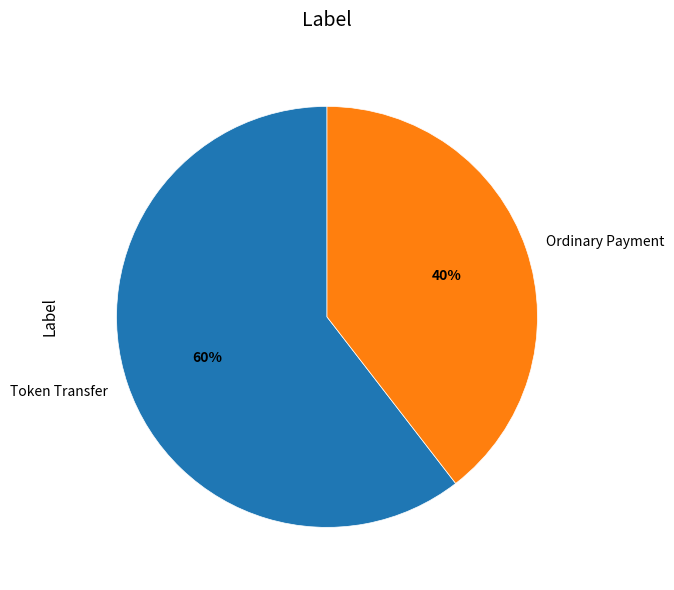

To the nearest percent, what is the average slice percentage?

50%